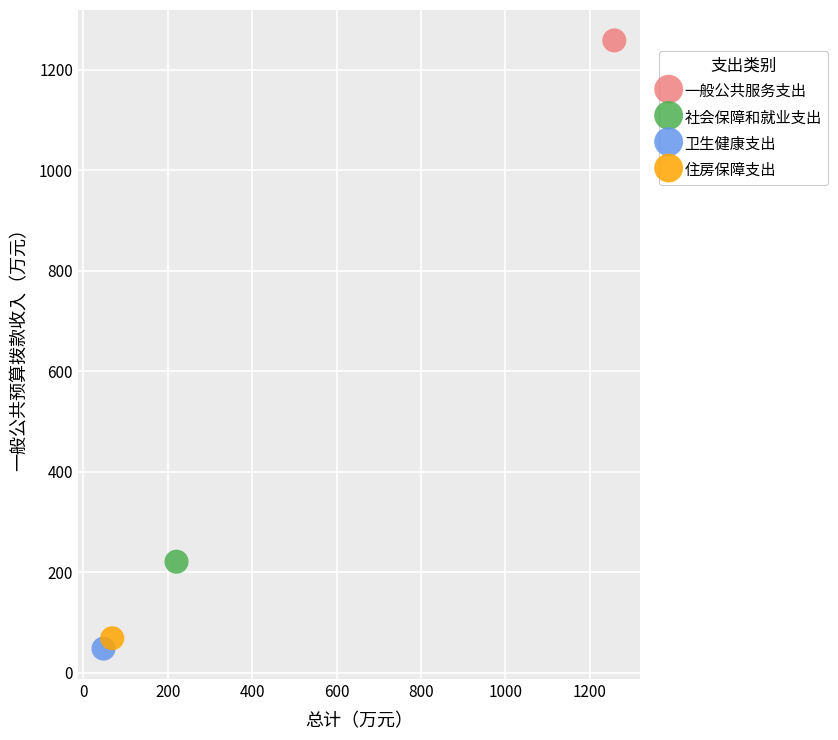

What are all the series names shown in the legend?

一般公共服务支出, 社会保障和就业支出, 卫生健康支出, 住房保障支出